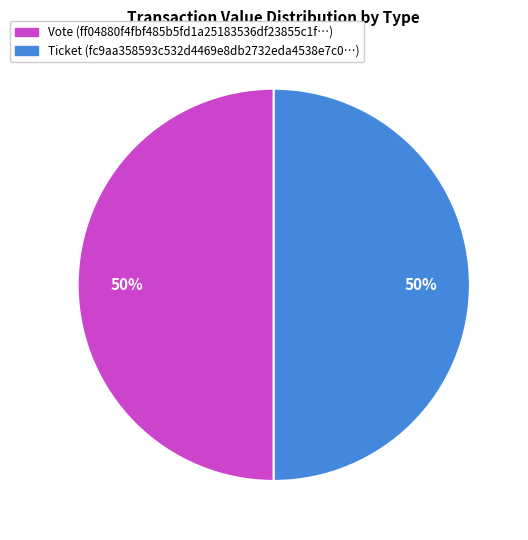

To the nearest percent, what is the average slice percentage?

50%